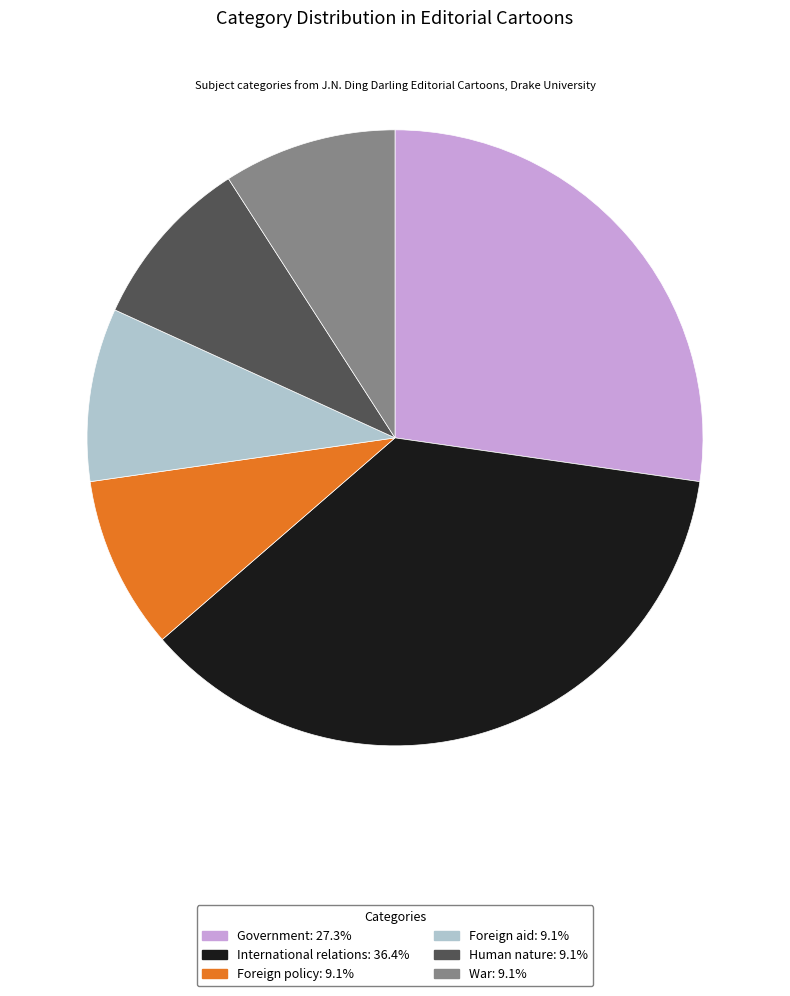

Is there any slice that represents more than half of the pie?

No